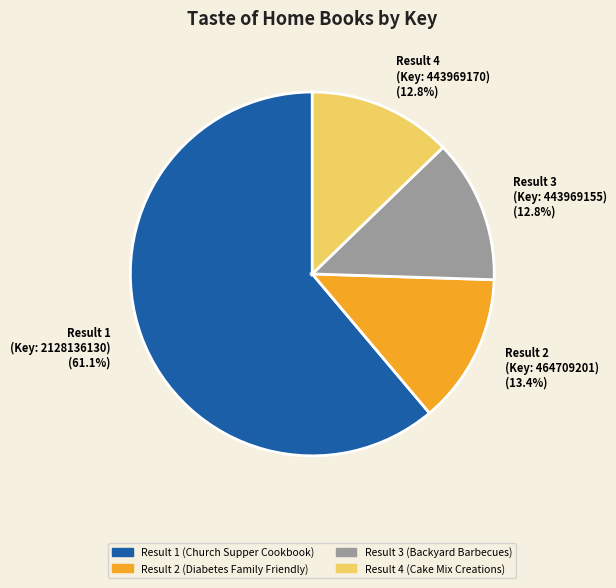

Which slice is the largest?

Result 1 (Key: 2128136130)